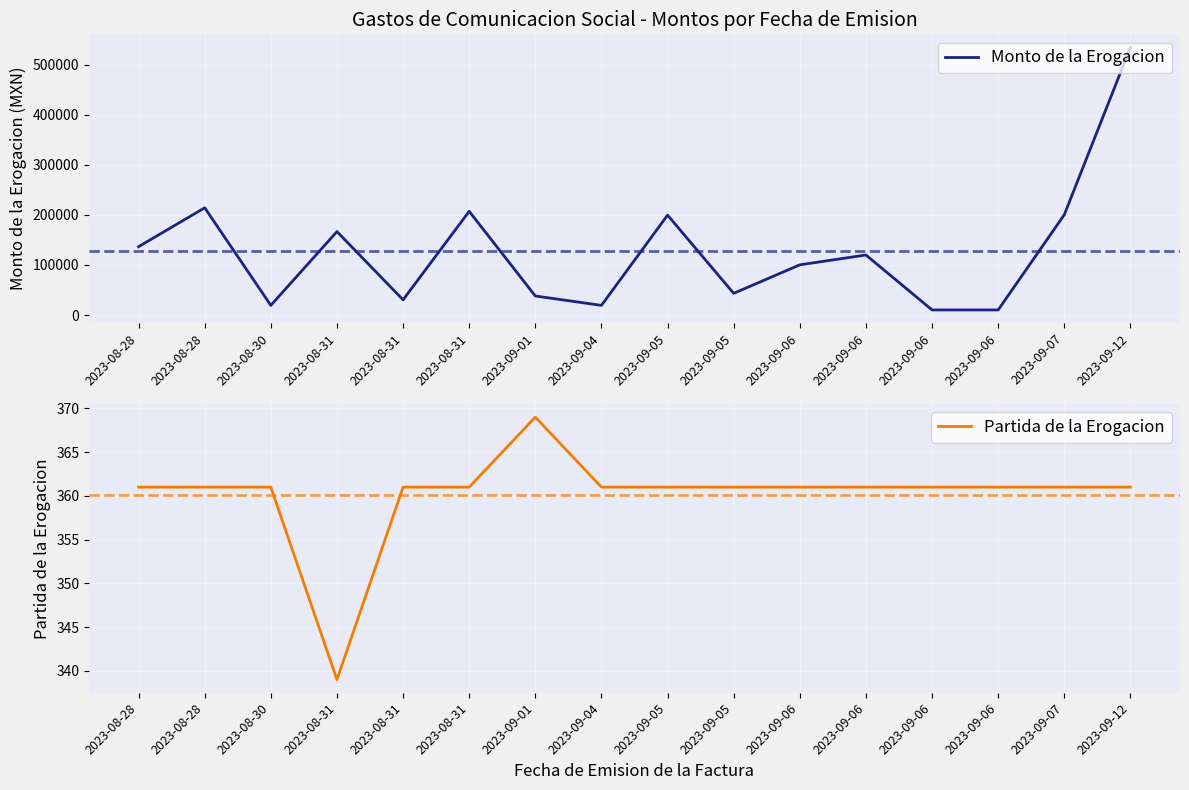

What is the value of the Partida de la Erogacion point at the 14th from the left?

361.0